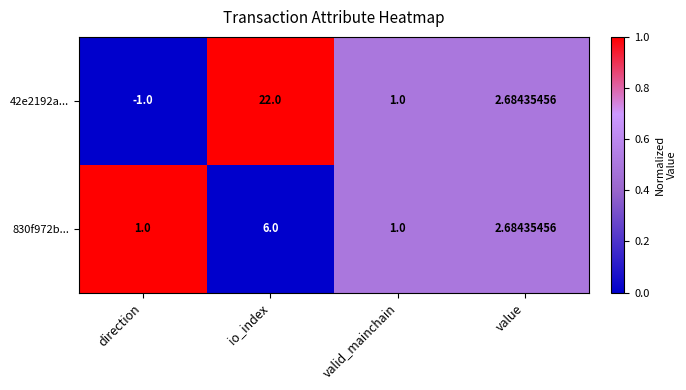

At which label does 830f972b... first exceed 2?

io_index